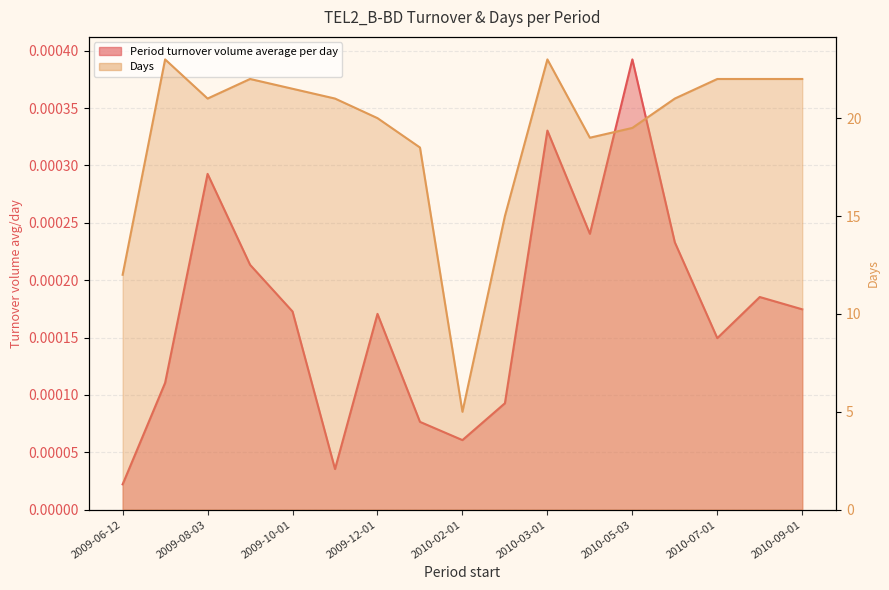

What are all the series names shown in the legend?

Period turnover volume average per day, Days